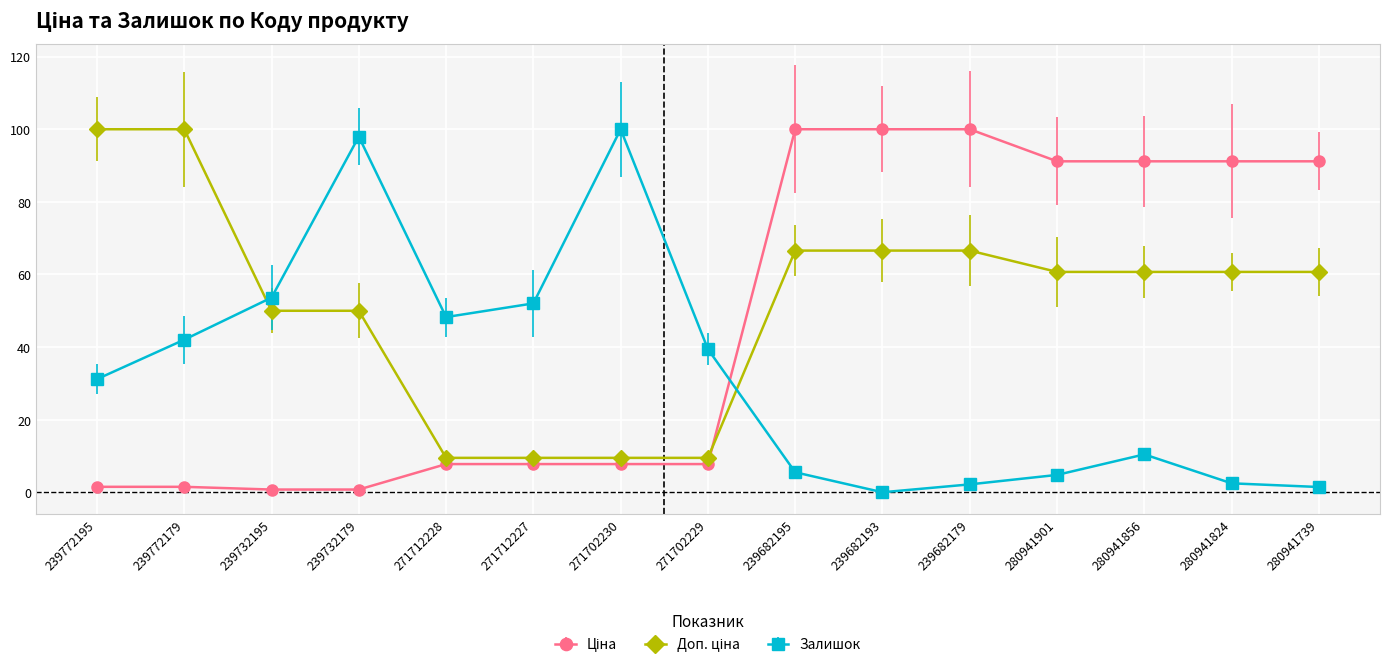

What is the value of the Залишок point at the 9th from the left?

5.5